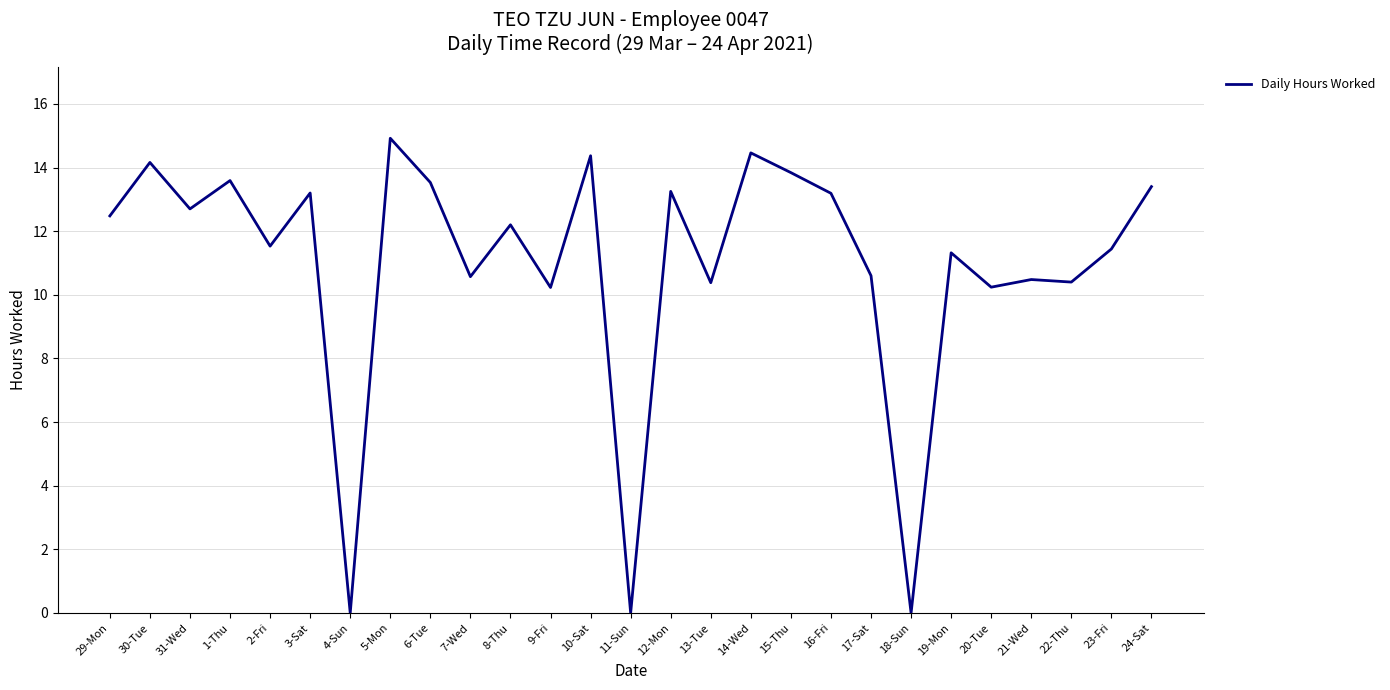

What is the change in value from 1-Thu to 12-Mon?

-0.3